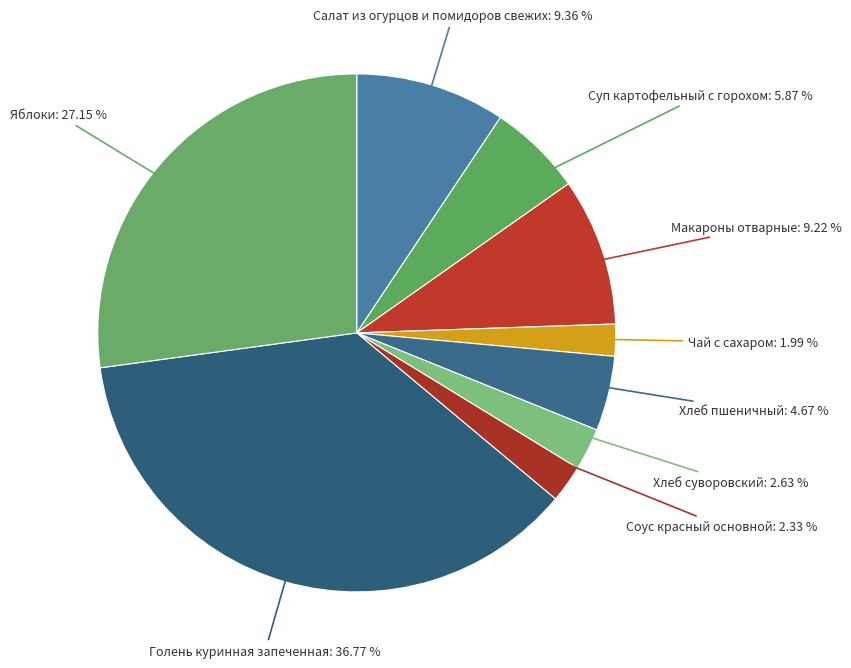

Is it true that Чай с сахаром is 2% of the pie?

True